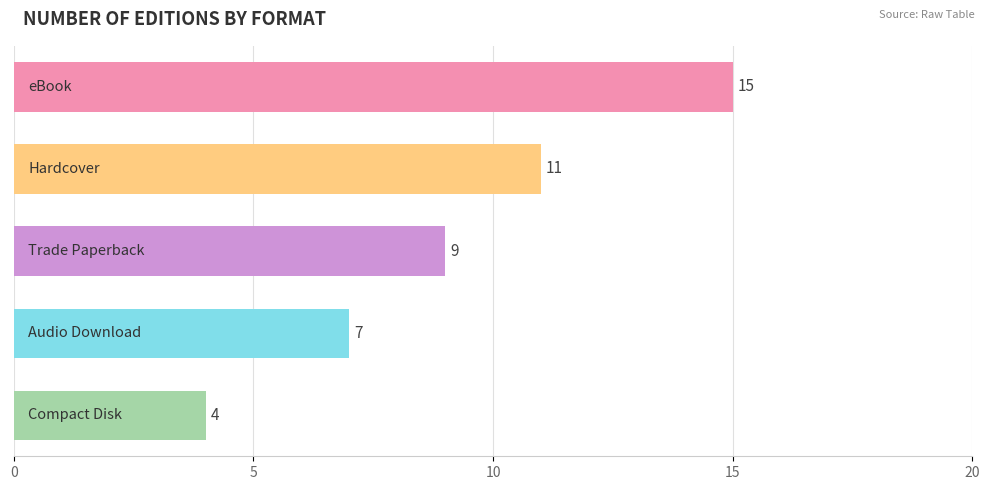

What is the maximum value shown in the chart?

15